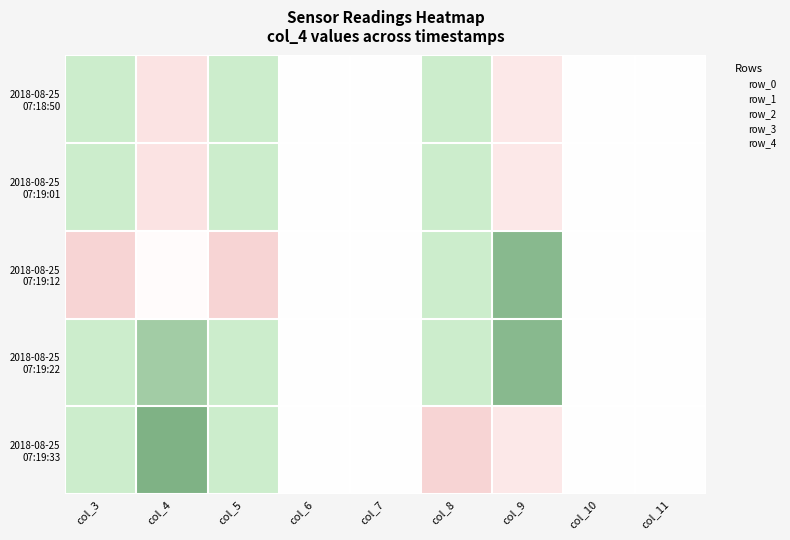

At how many categories does at least one series exceed 0?

5